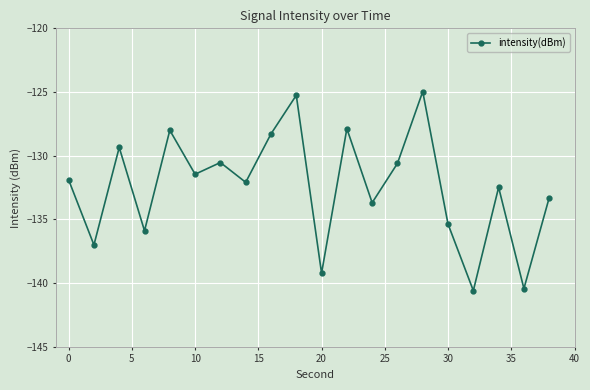

What is the difference between the maximum and second lowest values?

15.5